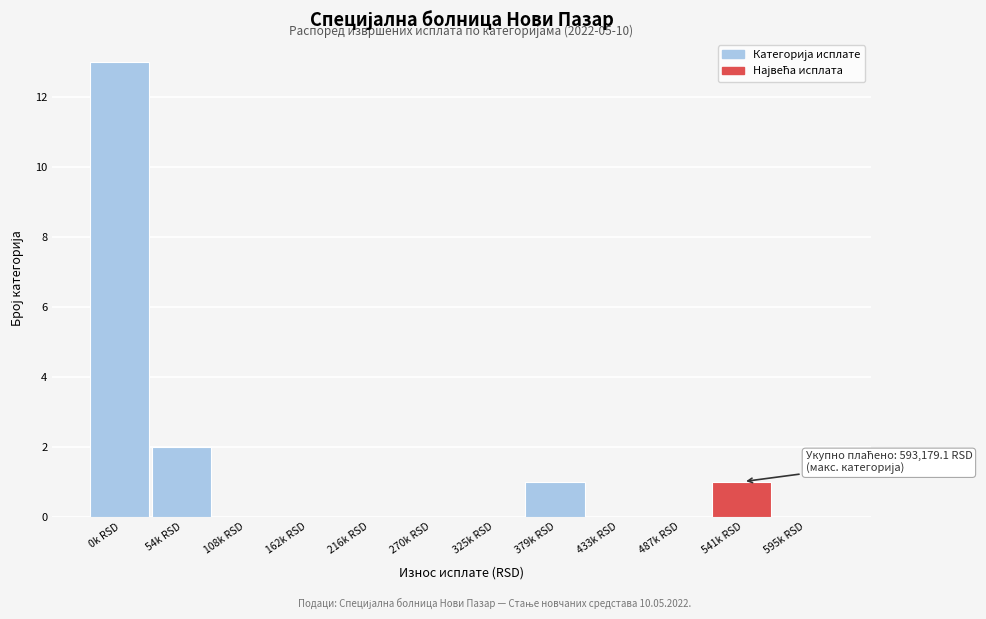

Reading left to right, what are all the values shown in this chart?

0k RSD=13	54k RSD=2	108k RSD=0	162k RSD=0	216k RSD=0	270k RSD=0	325k RSD=0	379k RSD=1	433k RSD=0	487k RSD=0	541k RSD=1	595k RSD=0